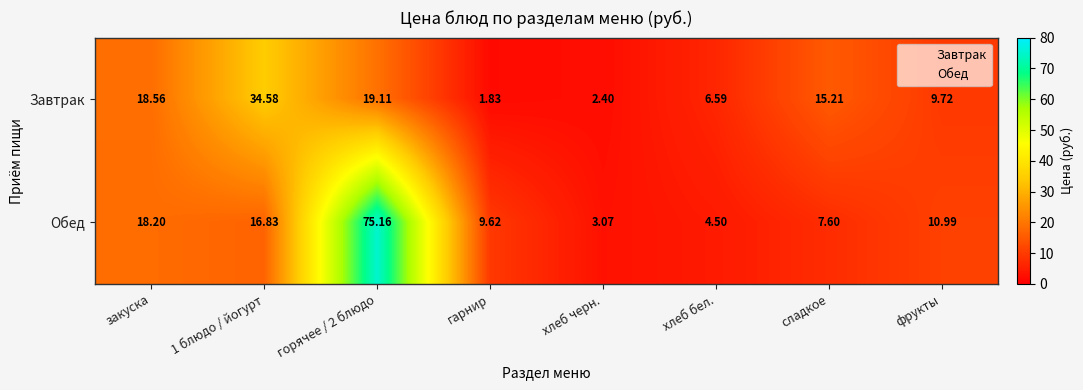

At which category is the sum across all series the highest?

горячее / 2 блюдо